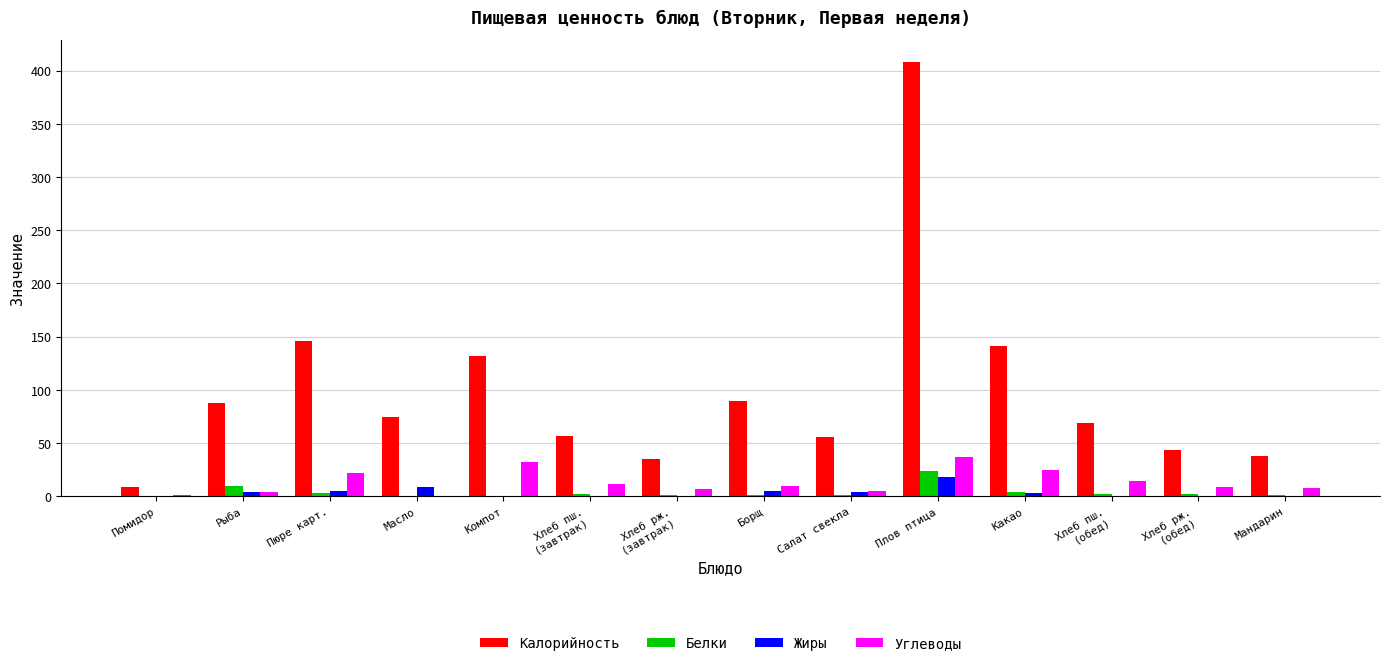

Which series changed the most between Помидор and Рыба?

Калорийность